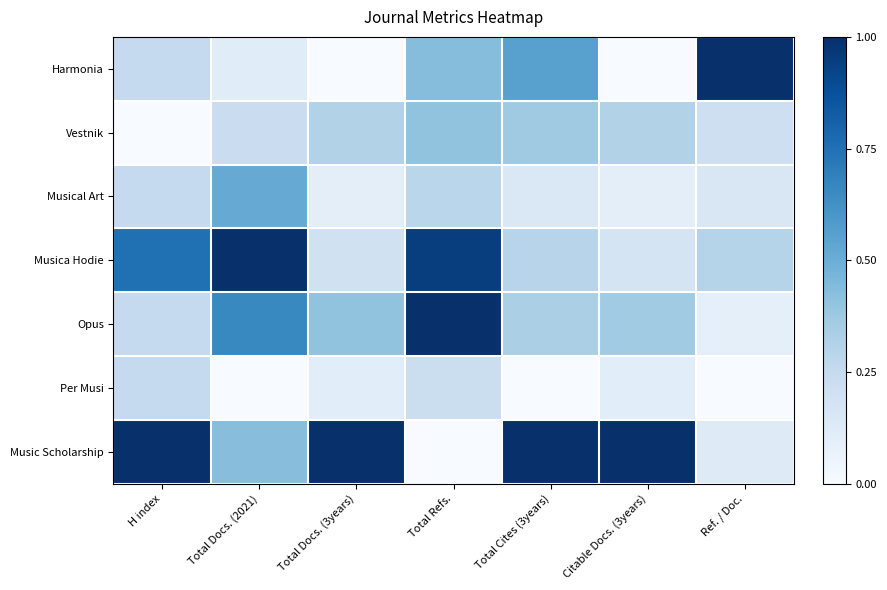

Which series has the largest total across all categories?

Music Scholarship